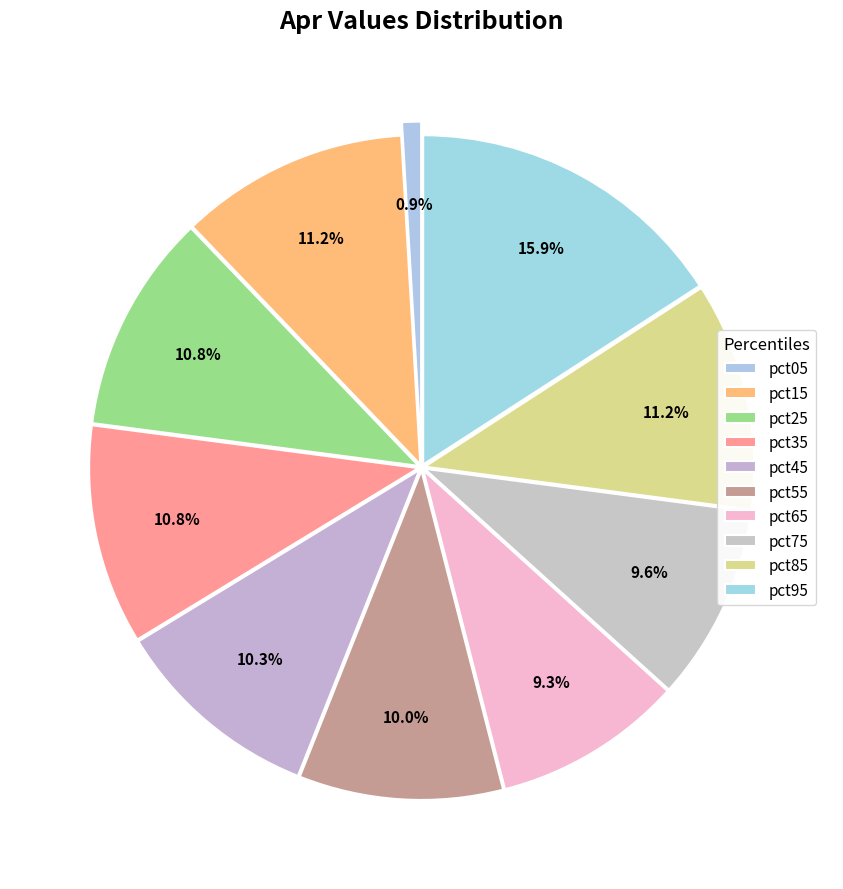

Which slice is the largest?

pct95